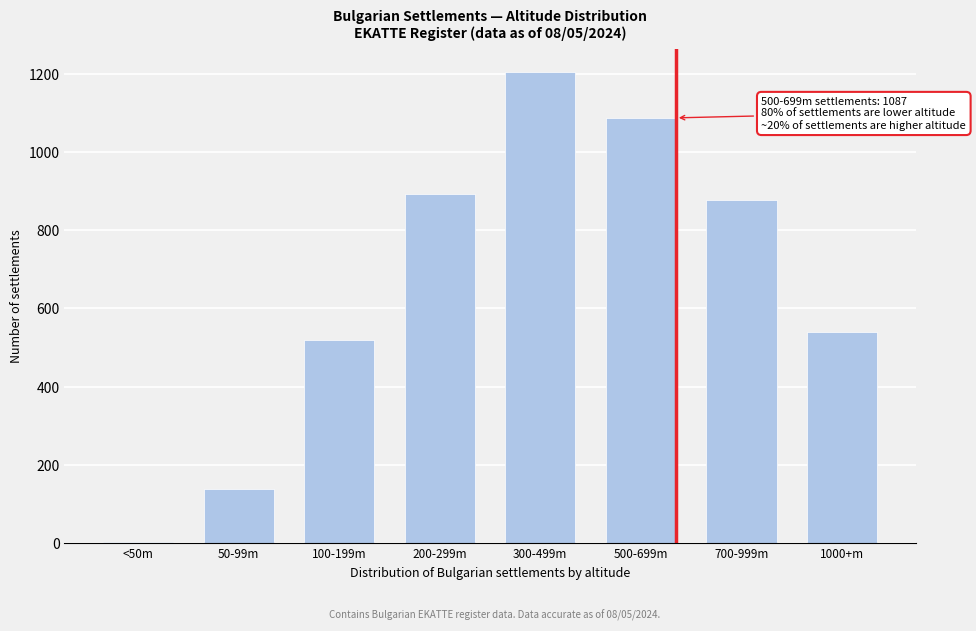

Reading left to right, what are all the values shown in this chart?

<50m=3	50-99m=138	100-199m=520	200-299m=892	300-499m=1204	500-699m=1087	700-999m=876	1000+m=539